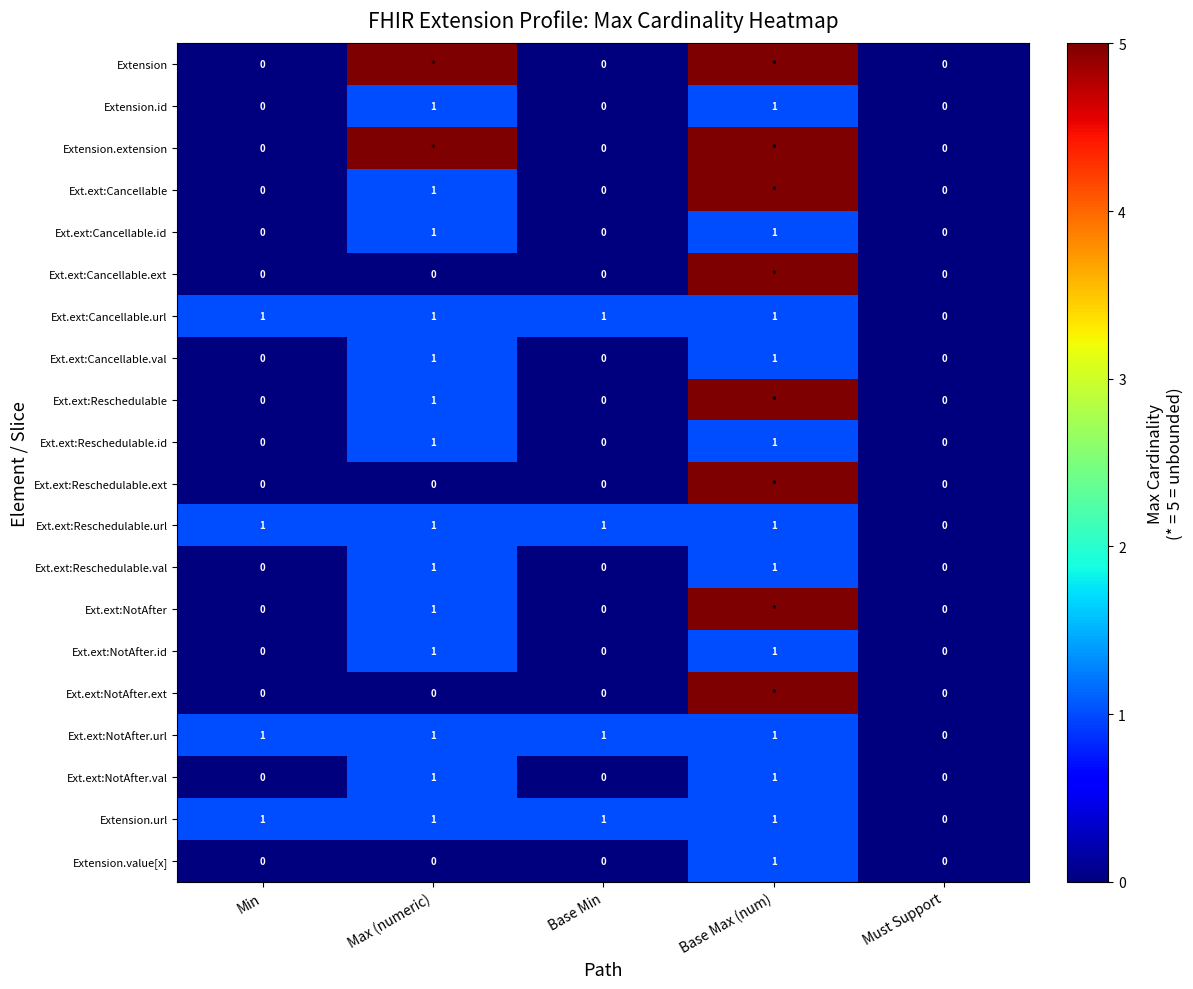

What is the sum of all Extension.url values?

4